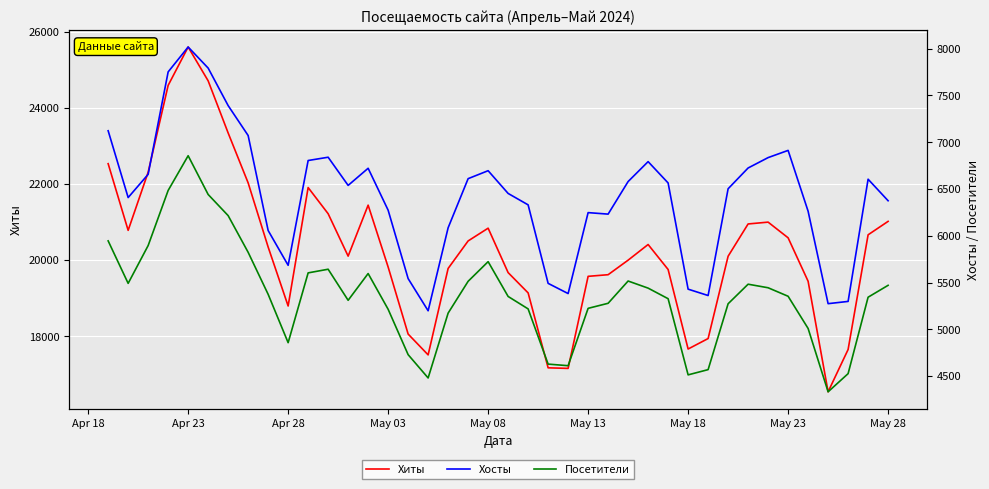

What is the highest value of the Хиты series?

25597